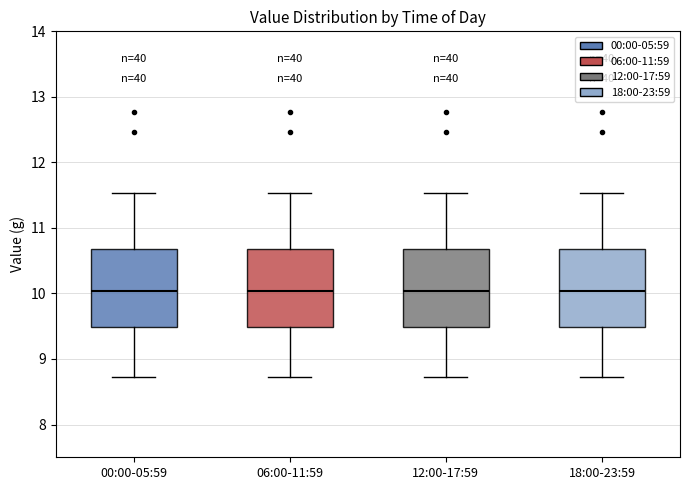

Reading left to right, transcribe this box plot: for each box, give where its median line is, the range the box spans, and where its two whiskers end, as read against the y-axis. The values are not printed on the chart, so give them approximately, as read against the axis.

00:00-05:59: median 10.0, box 9.5 to 10.7, whiskers 8.7 to 11.5
06:00-11:59: median 10.0, box 9.5 to 10.7, whiskers 8.7 to 11.5
12:00-17:59: median 10.0, box 9.5 to 10.7, whiskers 8.7 to 11.5
18:00-23:59: median 10.0, box 9.5 to 10.7, whiskers 8.7 to 11.5